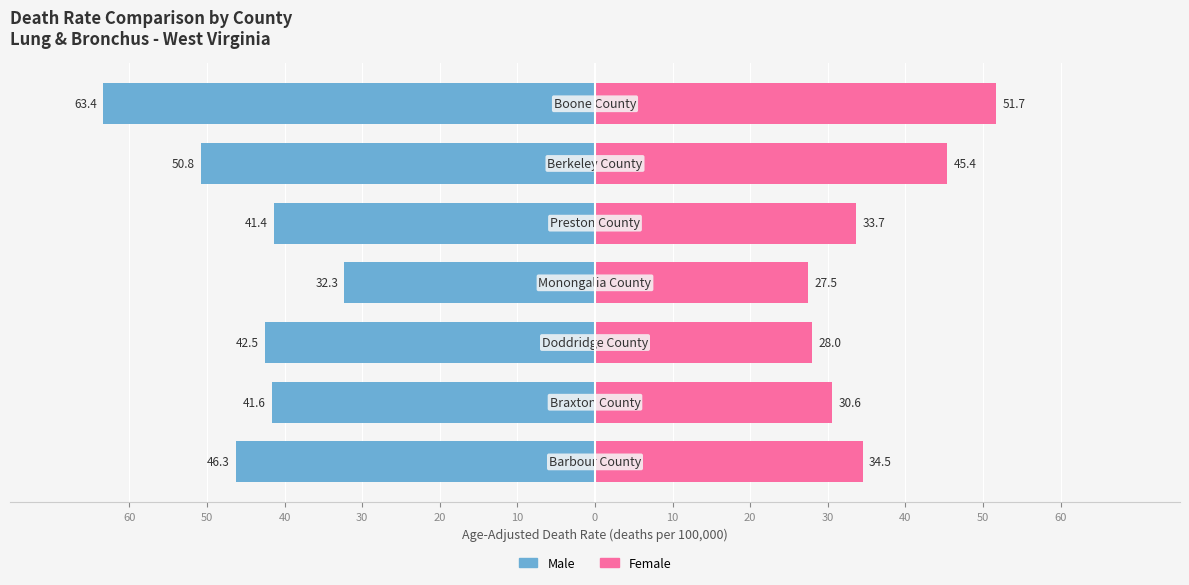

Is the value of Male at 20 greater than the value of Female at 20?

No